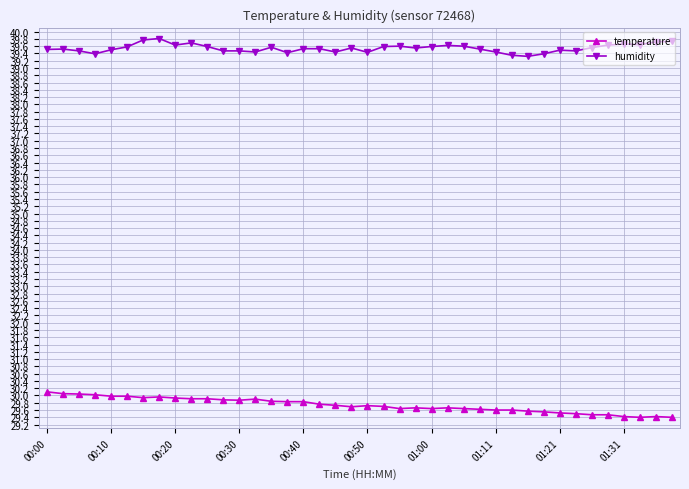

What is the value of the temperature point at the 4th from the left?

30.0